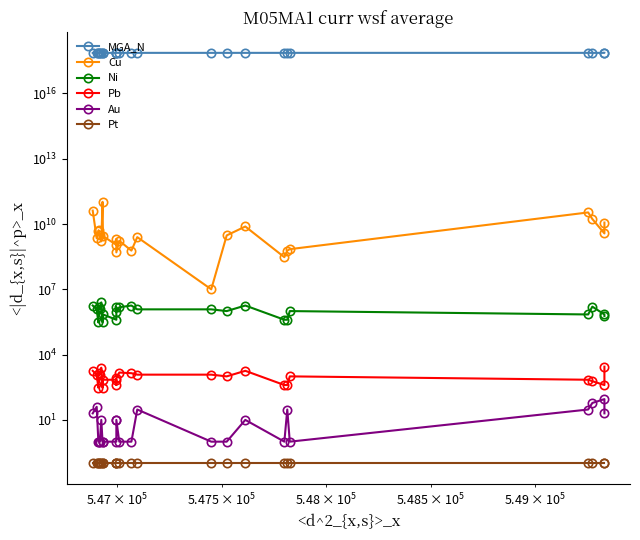

True or false: MGA_N and Ni intersect in this chart.

False